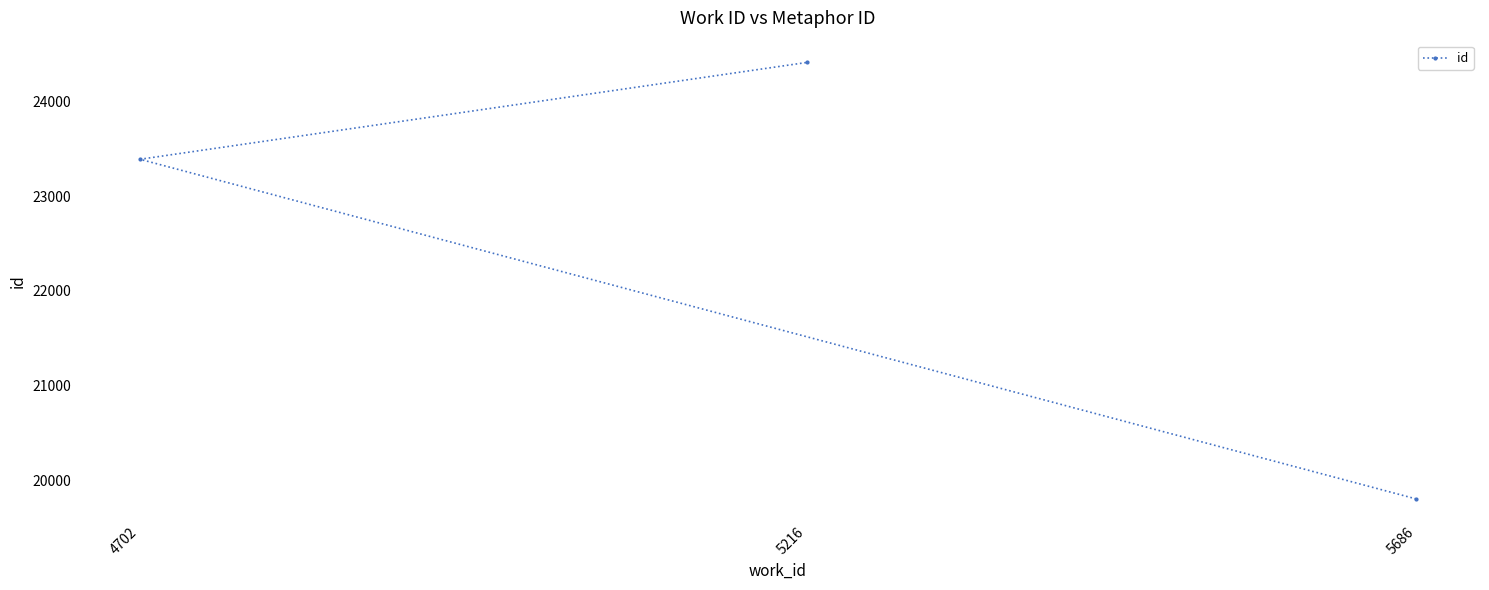

What is the sum of all values?

67606